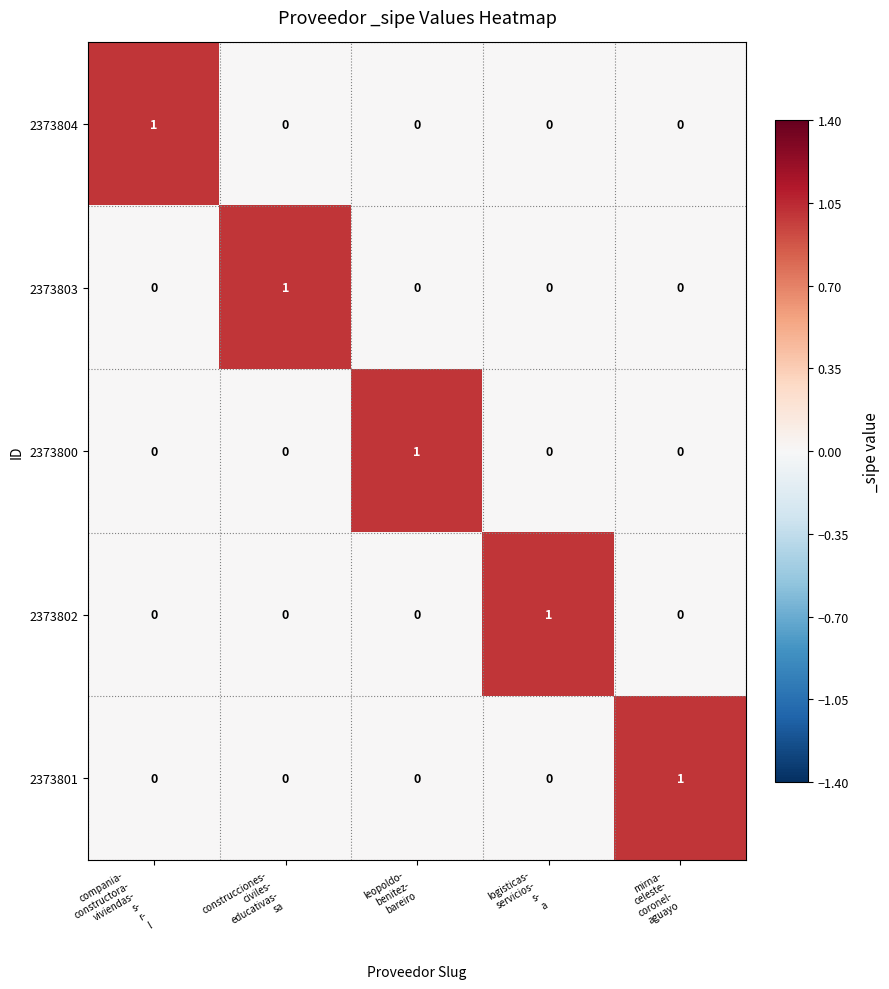

At how many categories does at least one series exceed 0?

5